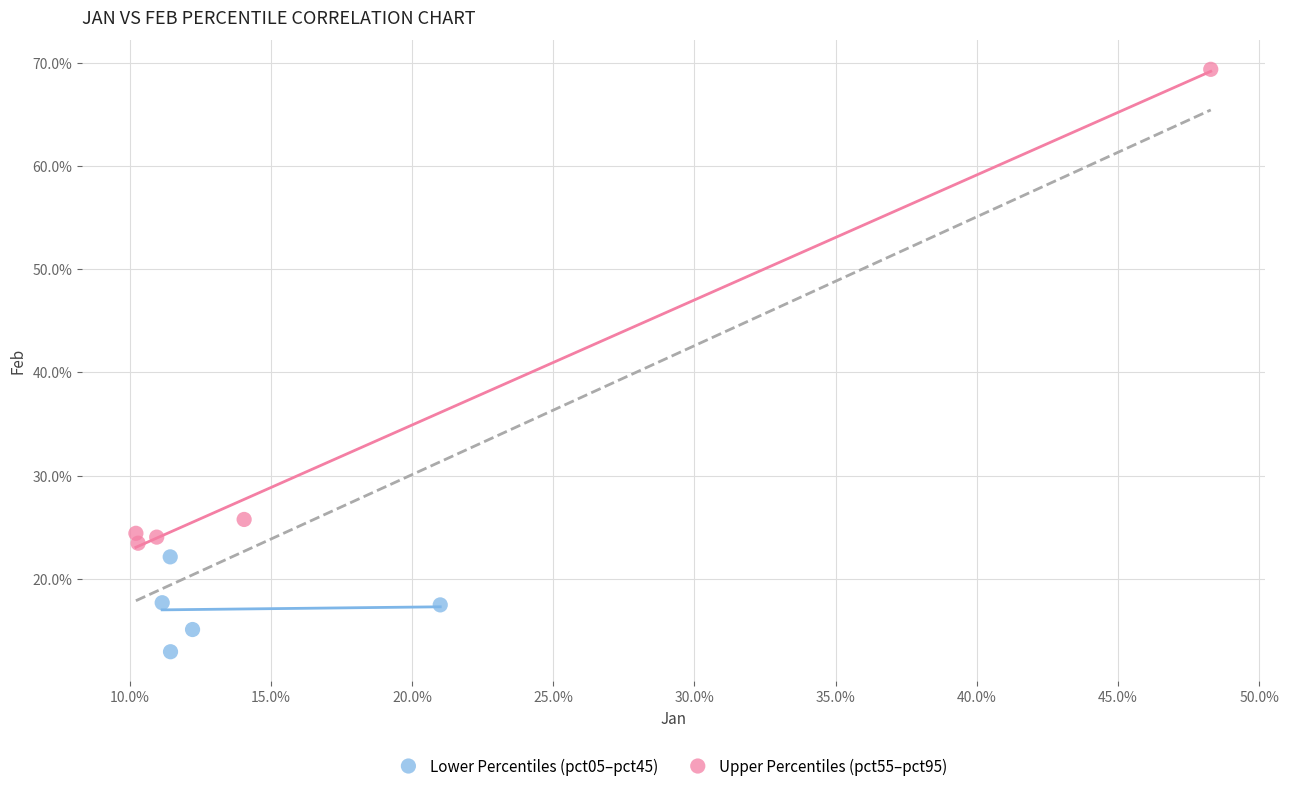

Which series has the largest Y range (max minus min)?

Upper Percentiles (pct55–pct95)